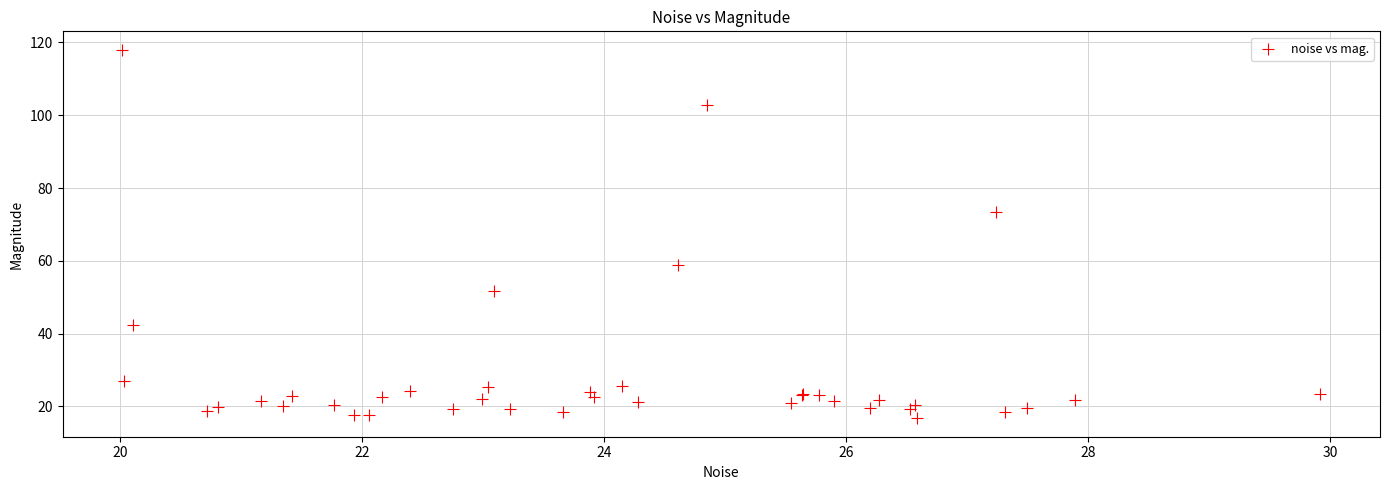

What Y value in the scatter plot is closest to 67?

73.4